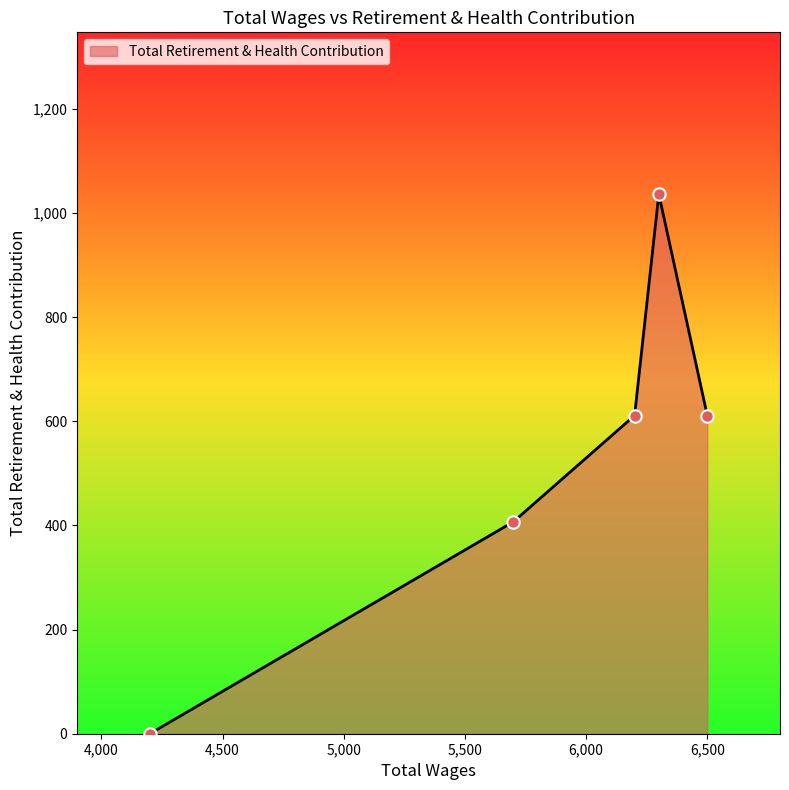

True or false: the data has more than 1 interior local peaks.

False